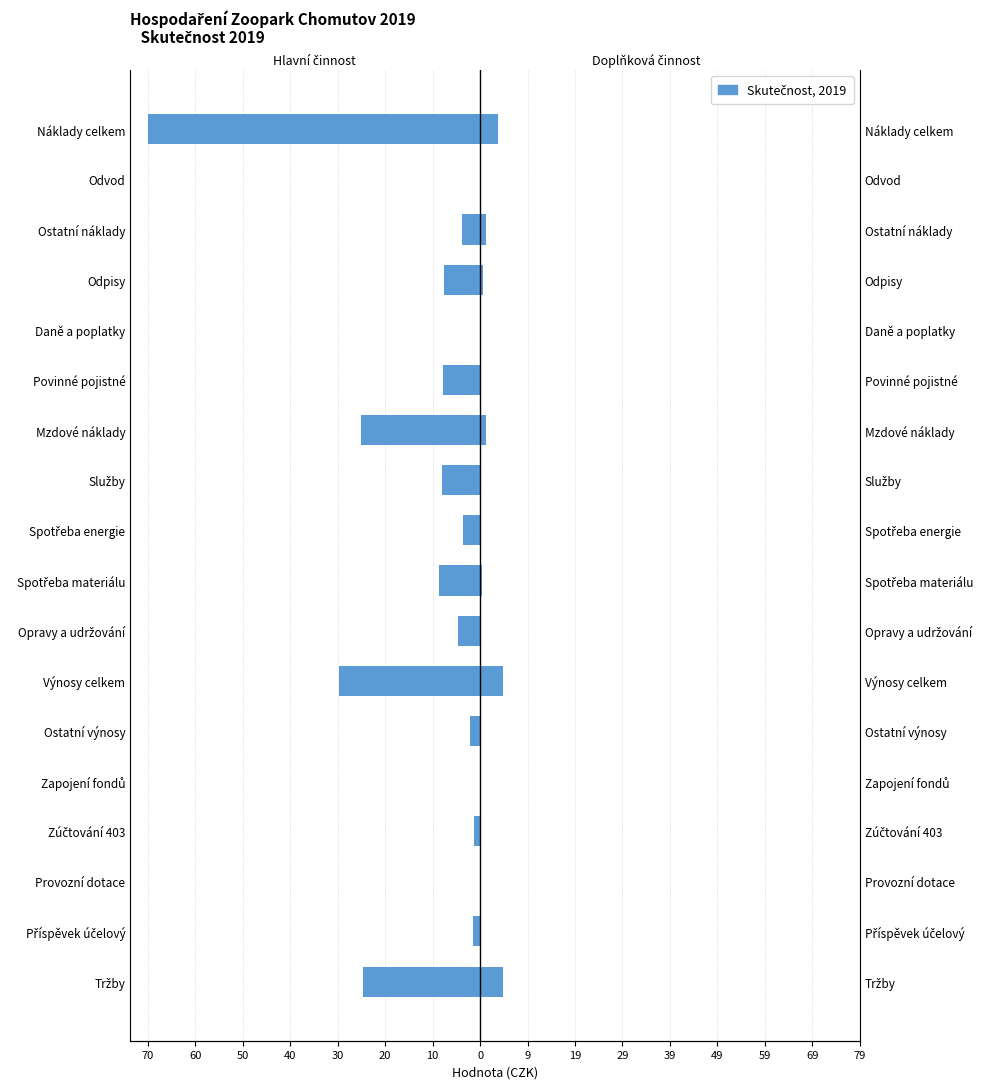

Rank the series by their average value, from highest to lowest.

Doplňková činnost, Hlavní činnost